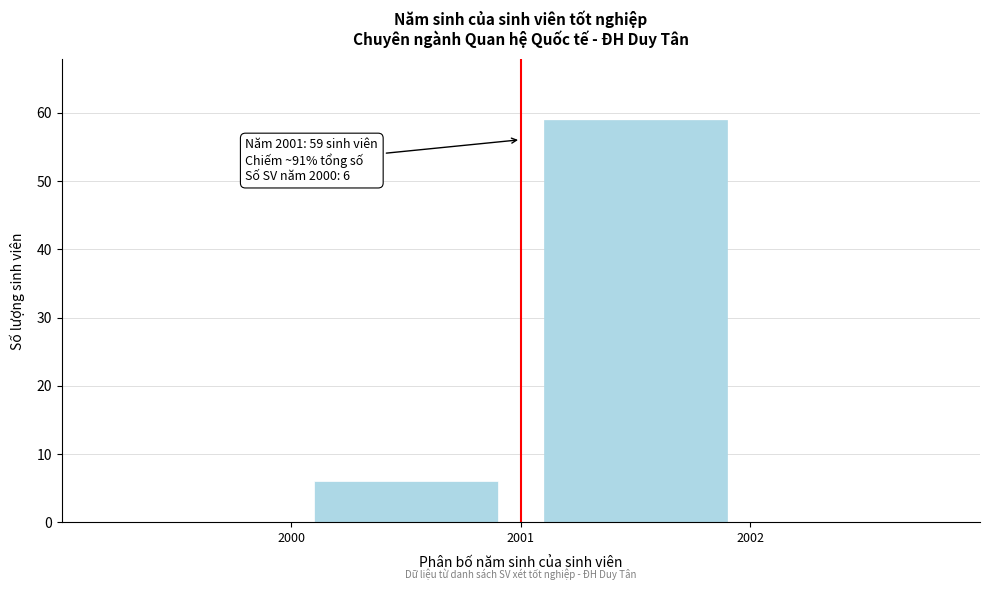

Over which range of the x-axis is the bar tallest?

2001 to 2002